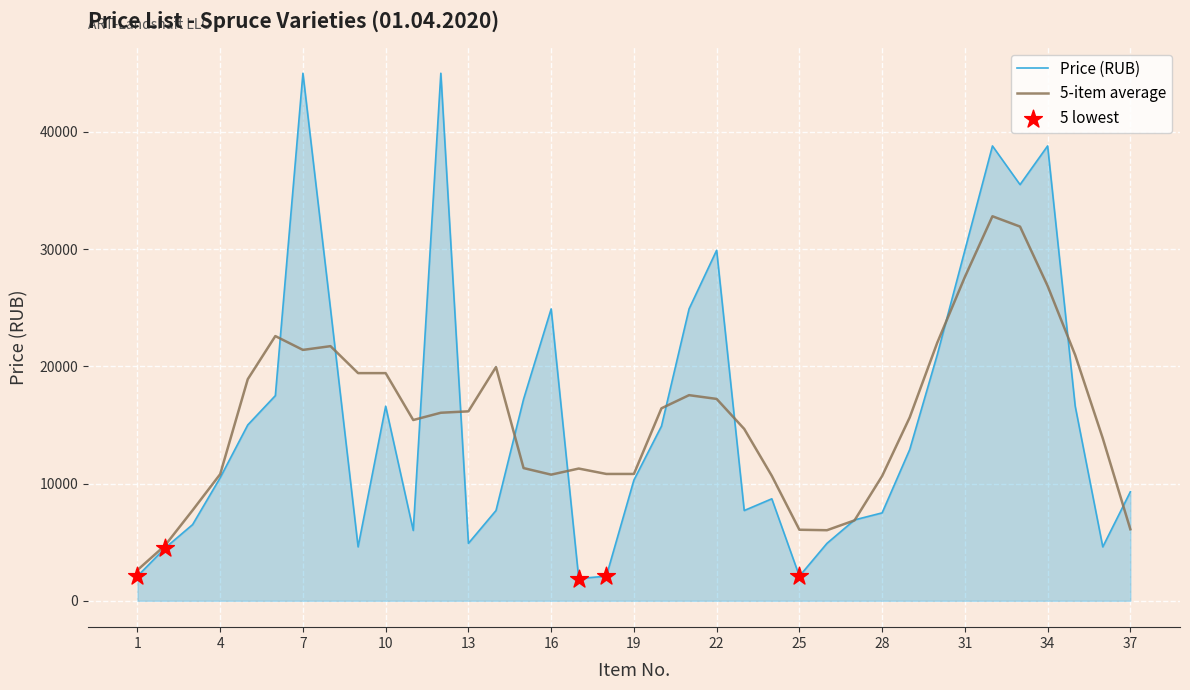

Which series has the largest range (max minus min)?

Price (RUB)